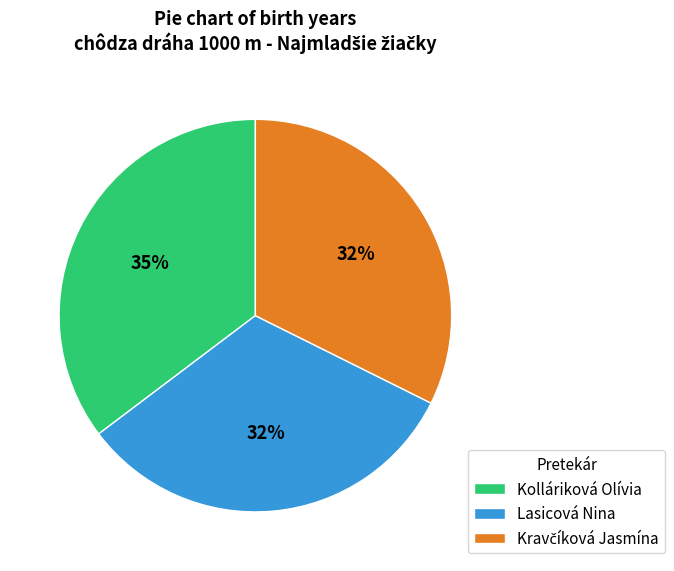

Which category has the biggest portion of the pie?

Kolláriková Olívia